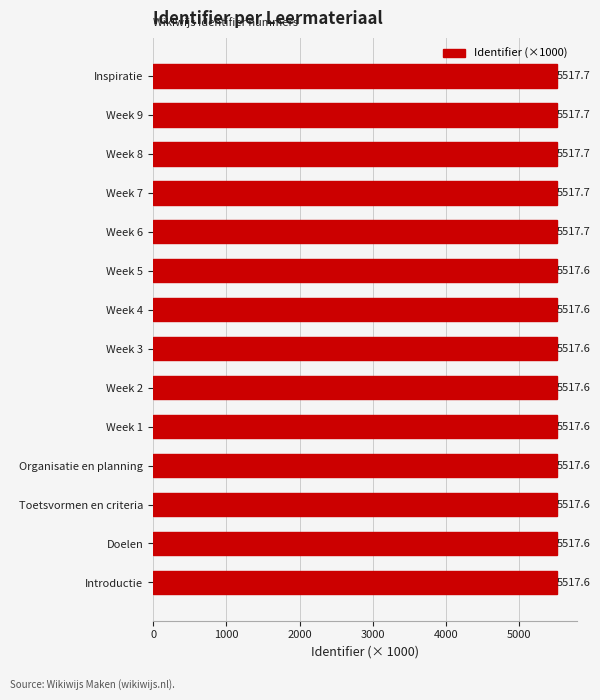

Are the bars grouped side by side (vs. stacked)?

No